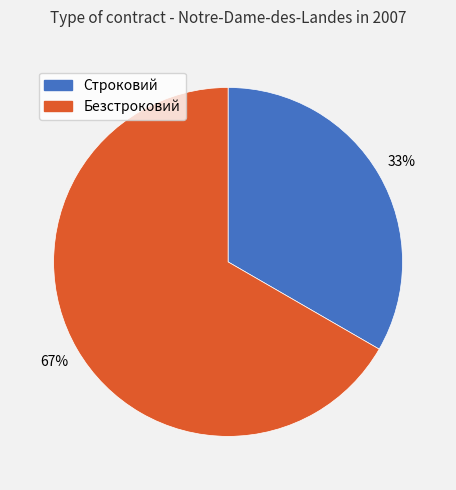

What percentage is the Строковий slice, to the nearest percent?

33%